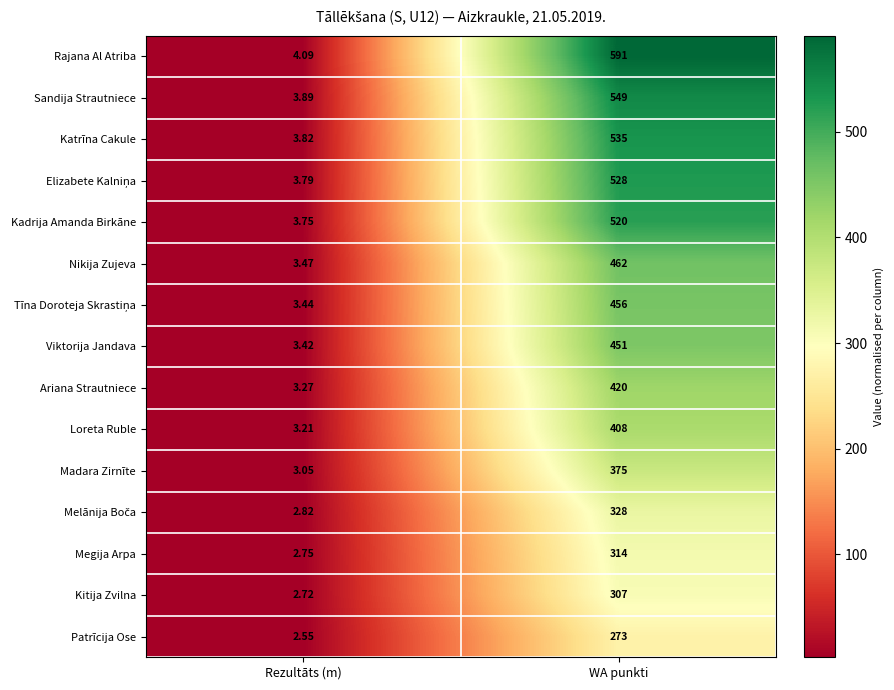

What is the greatest value displayed?

591.0